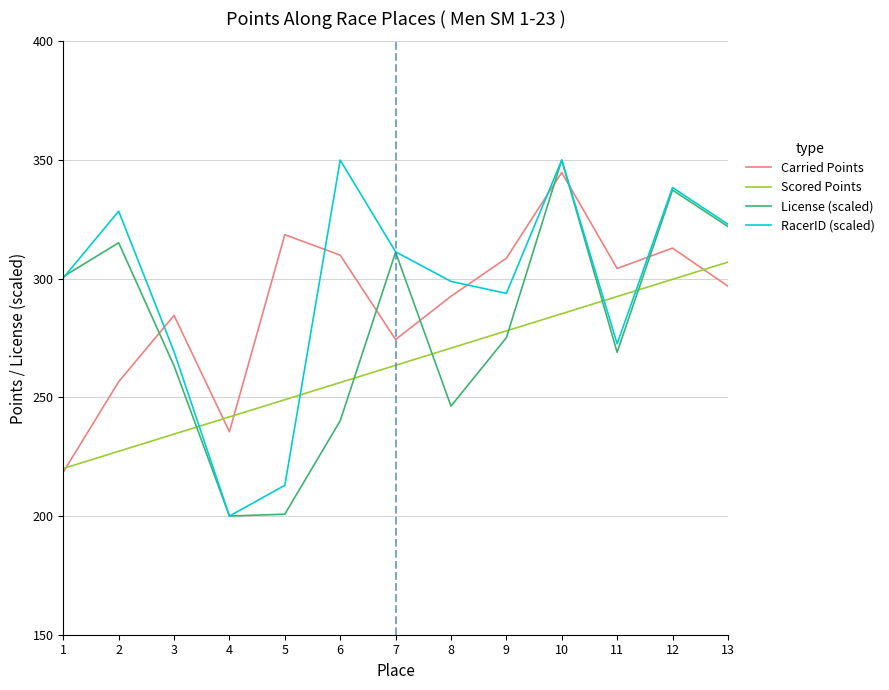

What is the difference between the highest and lowest values at 7?

47.8